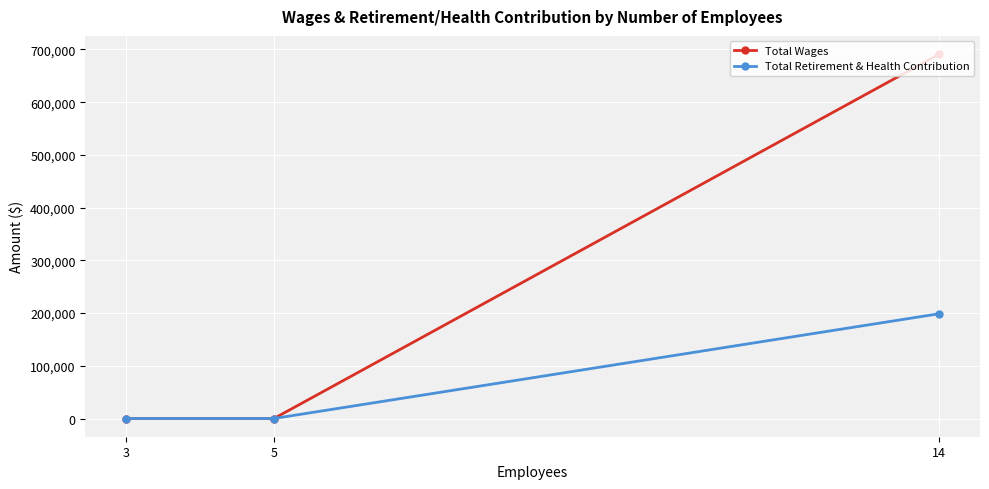

What is the approximate value of Total Retirement & Health Contribution at 14, to the nearest 50?

198800